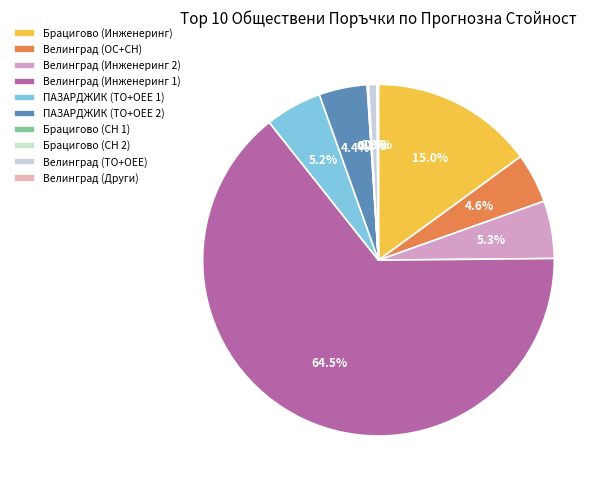

What is the ratio of the value at Велинград (Инженеринг 1) to the value at Брацигово (СН 1)?

981.7